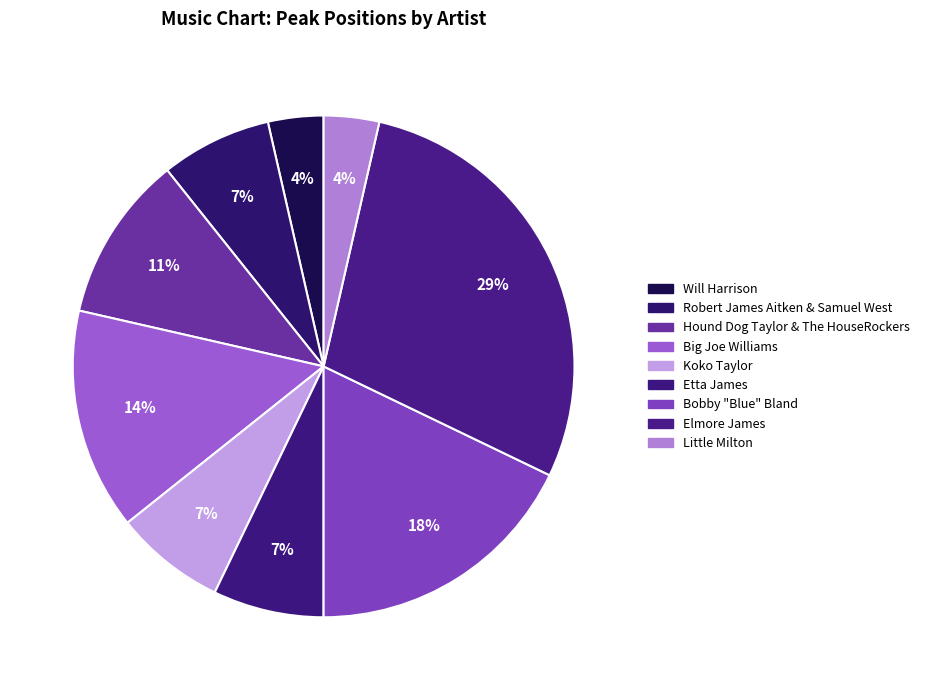

To the nearest percent, what percentage of the pie is Robert James Aitken & Samuel West?

7%